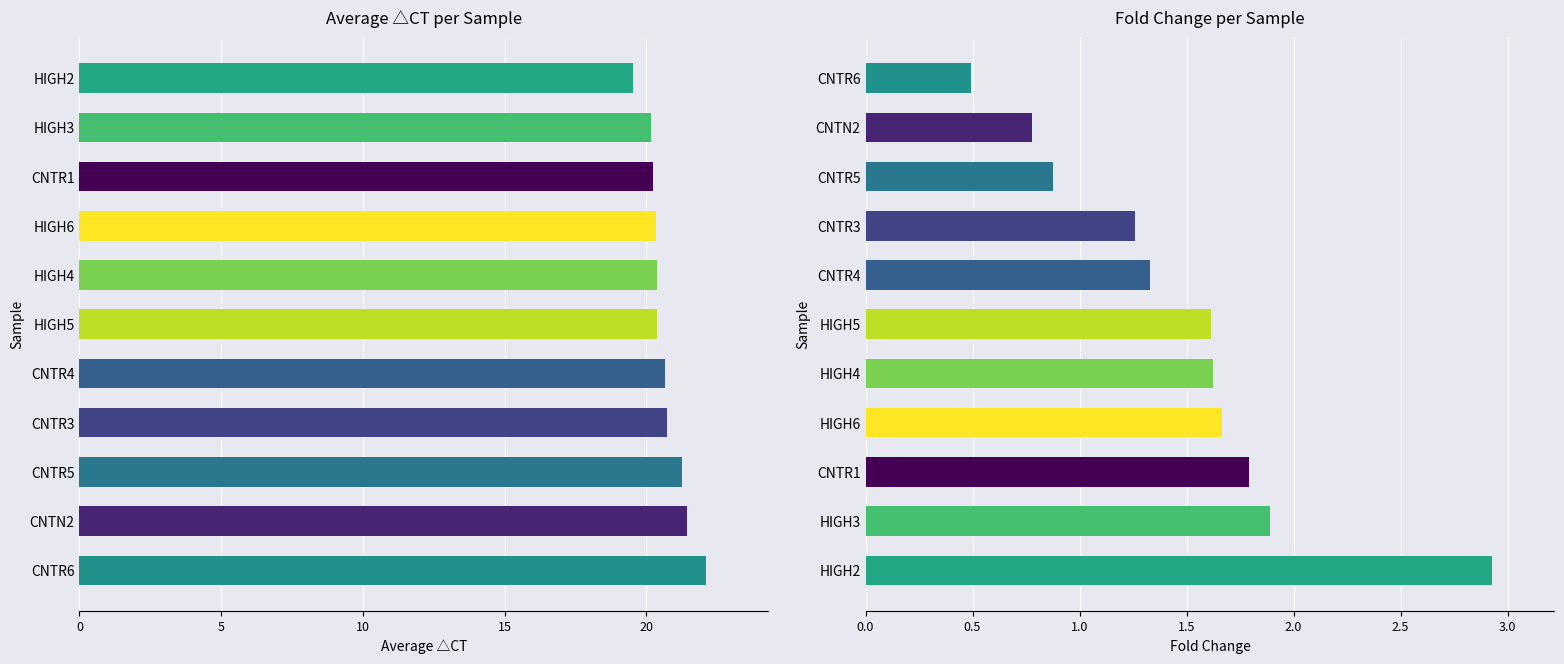

The Average △CT series shows 20.7 at CNTR4. True or false?

True